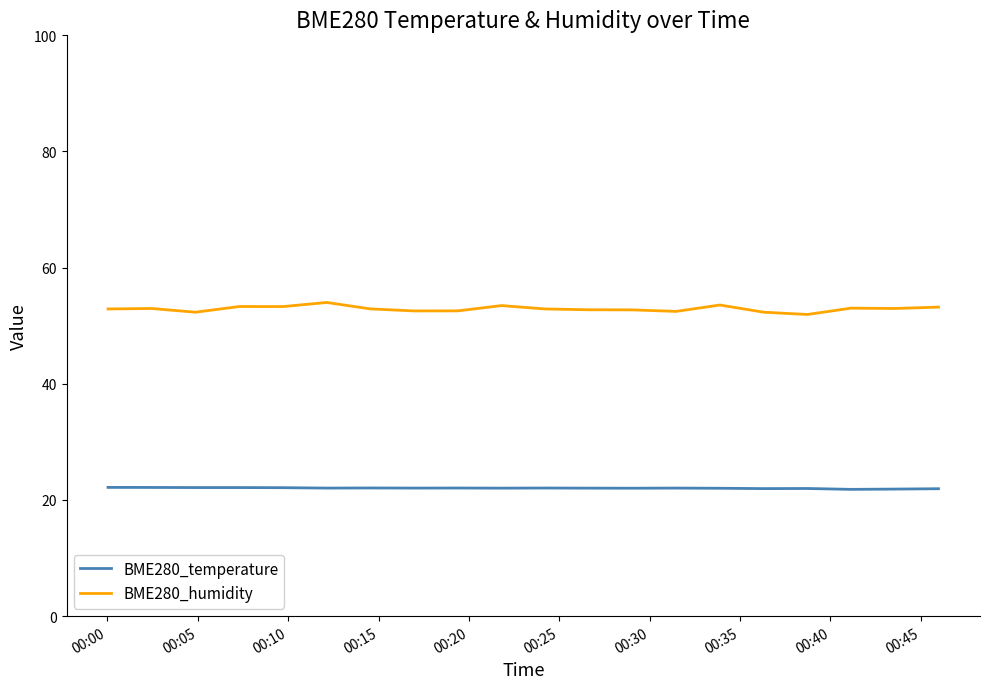

What is the highest value of the BME280_humidity series?

54.0